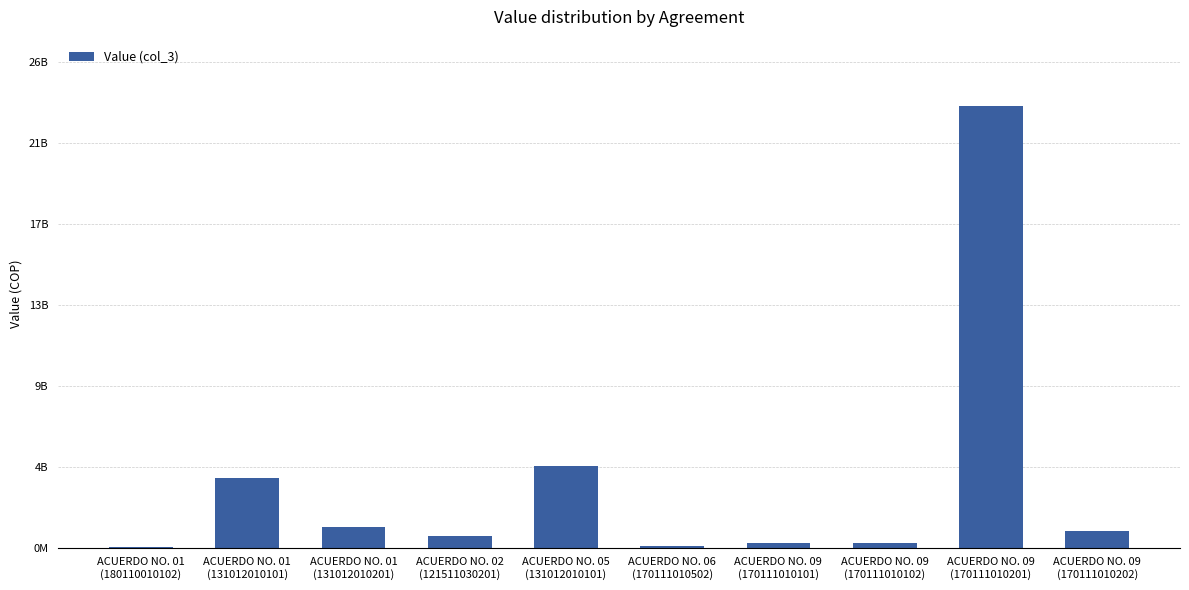

How many bars are there in total?

10